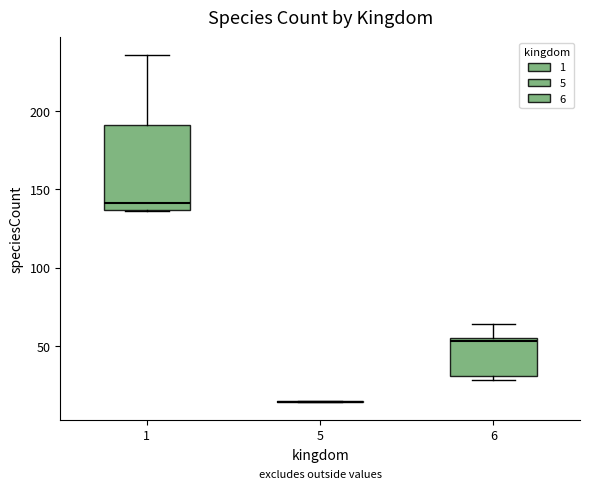

Reading left to right, read every box against the y-axis: the position of its median line, the range the box covers, and the ends of its whiskers. The values are not printed on the chart, so give them approximately, as read against the axis.

1: median 140, box 135 to 190, whiskers 135 to 235
5: box collapsed to a line at 15, whiskers 15 to 15
6: median 55 (just below the box's upper edge), box 30 to 55, whiskers 30 (just below the box's lower edge) to 65